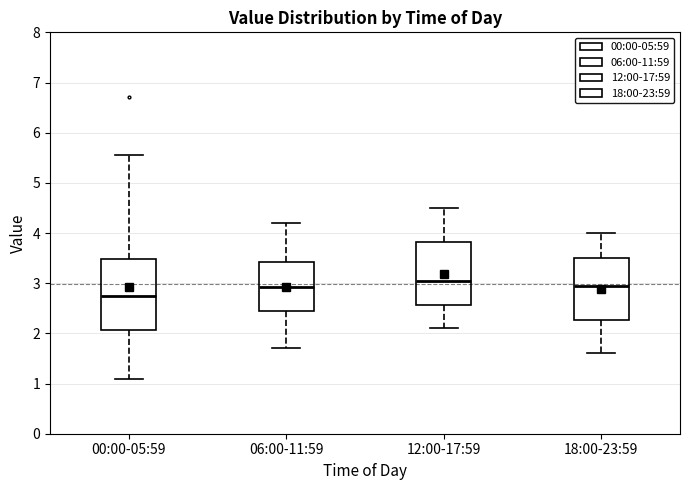

Reading left to right, read every box against the y-axis: the position of its median line, the range the box covers, and the ends of its whiskers. The values are not printed on the chart, so give them approximately, as read against the axis.

00:00-05:59: median 2.7, box 2.1 to 3.5, whiskers 1.1 to 5.6
06:00-11:59: median 2.9, box 2.4 to 3.4, whiskers 1.7 to 4.2
12:00-17:59: median 3.1, box 2.6 to 3.8, whiskers 2.1 to 4.5
18:00-23:59: median 3.0, box 2.3 to 3.5, whiskers 1.6 to 4.0